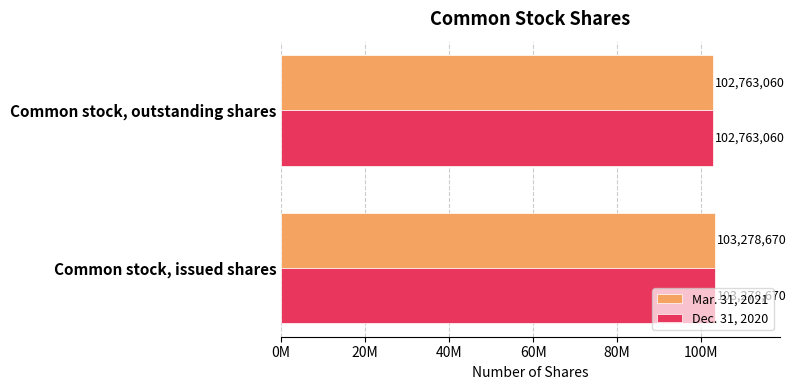

What are all the series names shown in the legend?

Mar. 31, 2021, Dec. 31, 2020